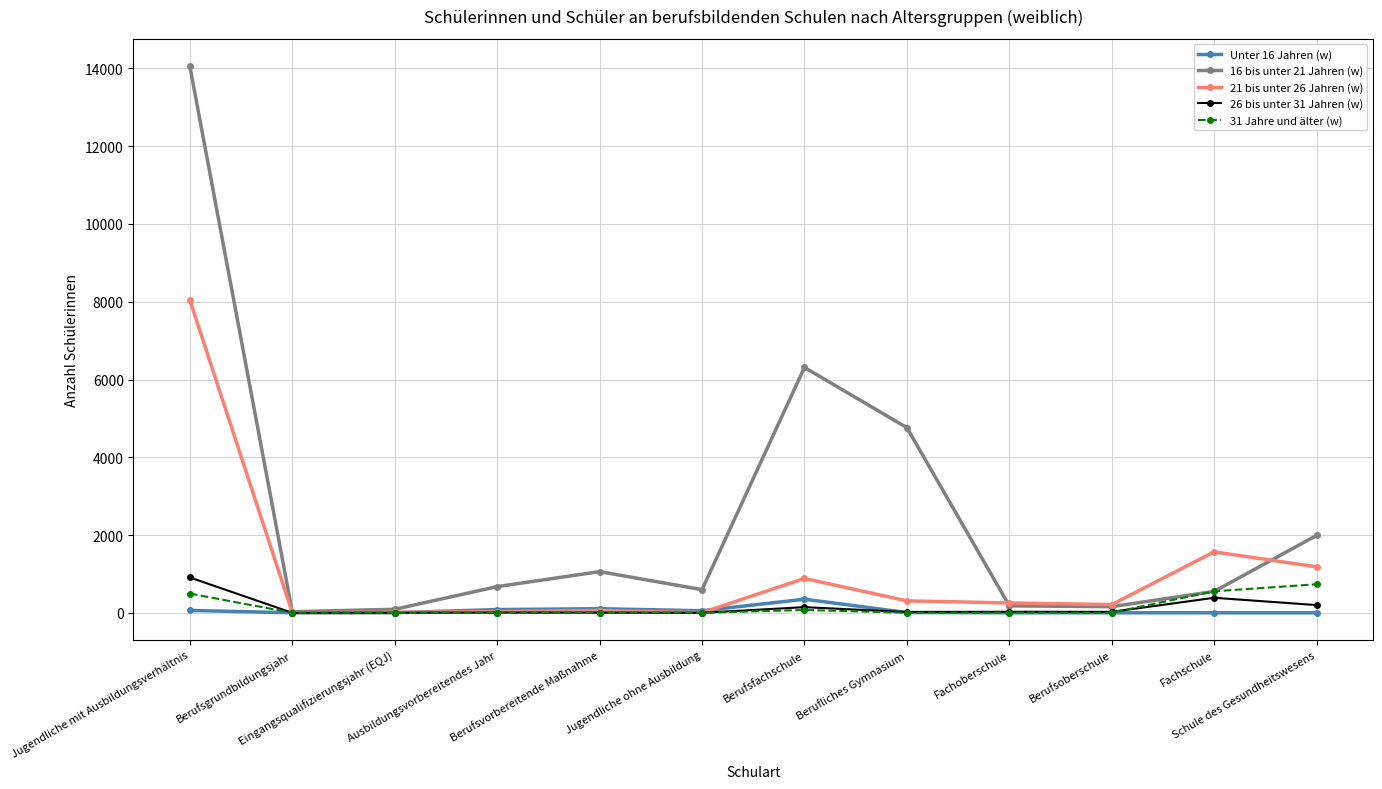

Where is the first local maximum for 16 bis unter 21 Jahren (w)?

Berufsvorbereitende Maßnahme